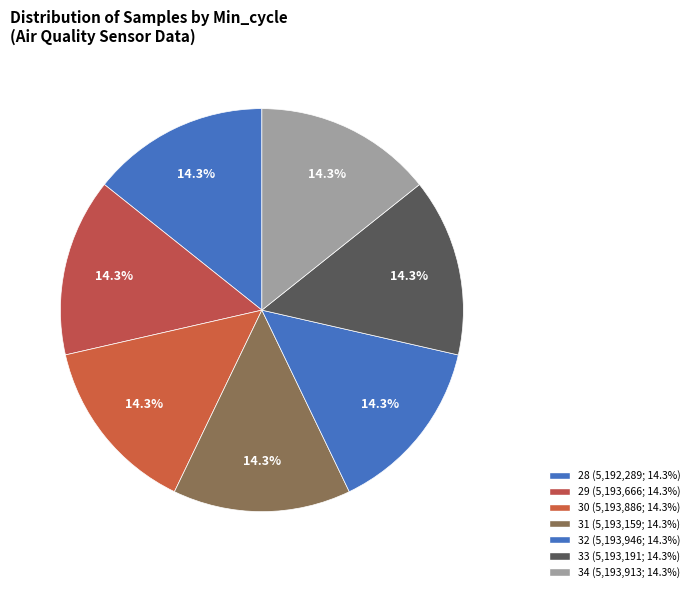

What is the ratio of the value at 33 to the value at 31?

1.0